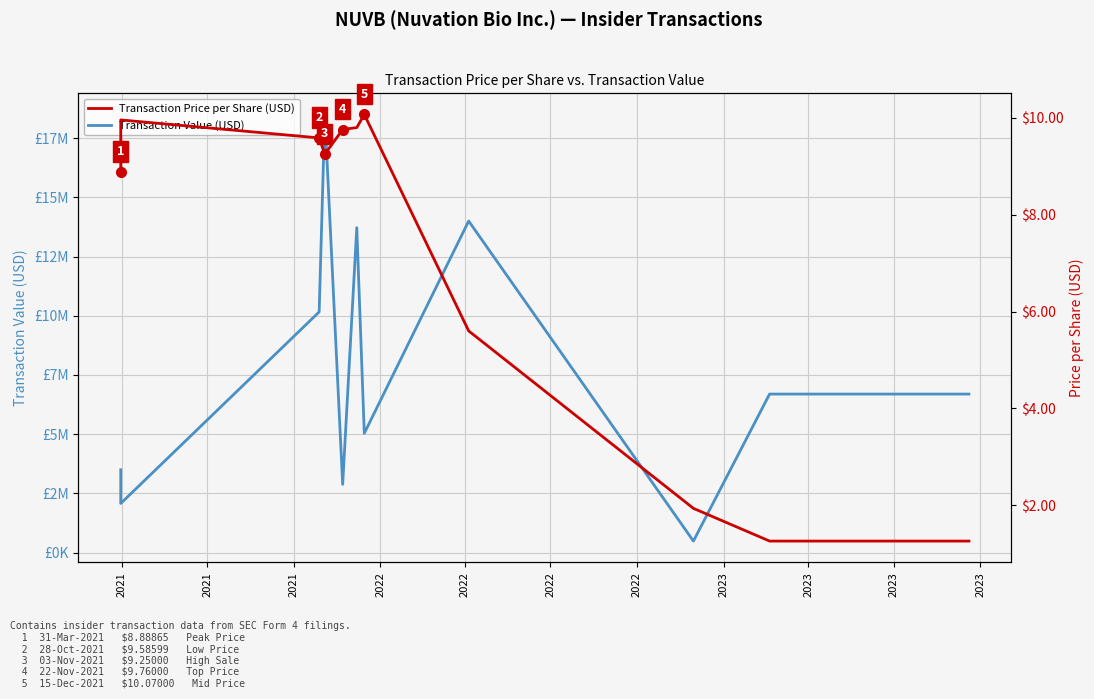

What is the smallest value displayed?

1.3